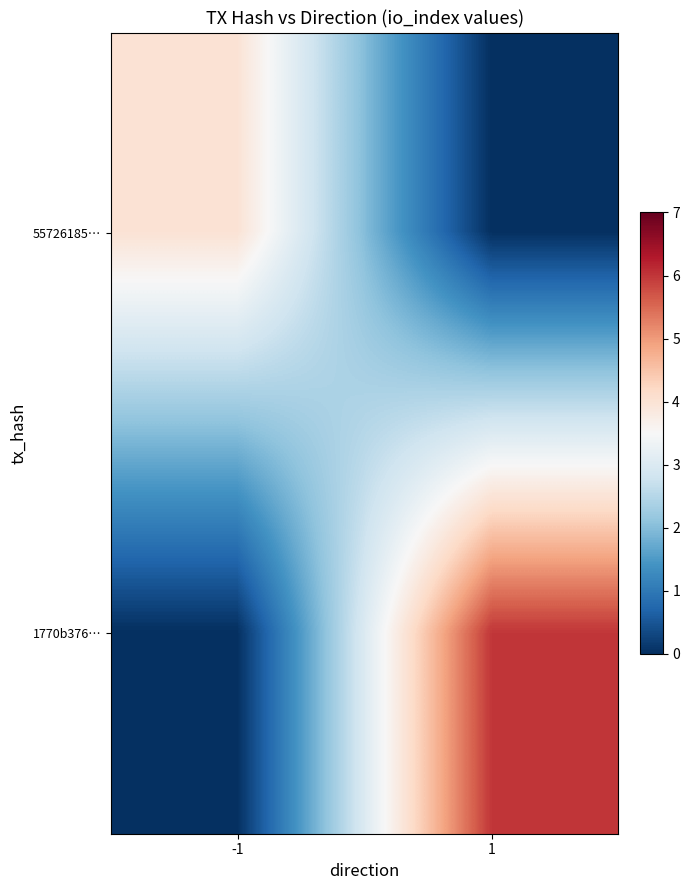

What is the difference between the highest and lowest values at -1?

4